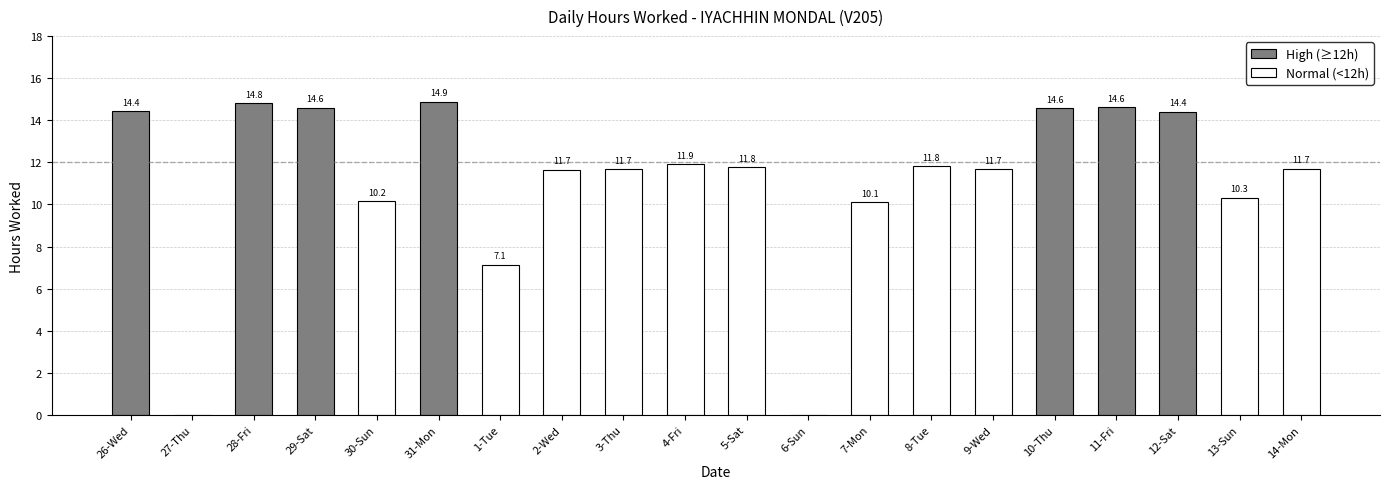

Reading right to left, extract all data points from this chart.

11.7	10.3	14.4	14.6	14.6	11.7	11.8	10.1	0.0	11.8	11.9	11.7	11.7	7.1	14.9	10.2	14.6	14.8	0.0	14.4